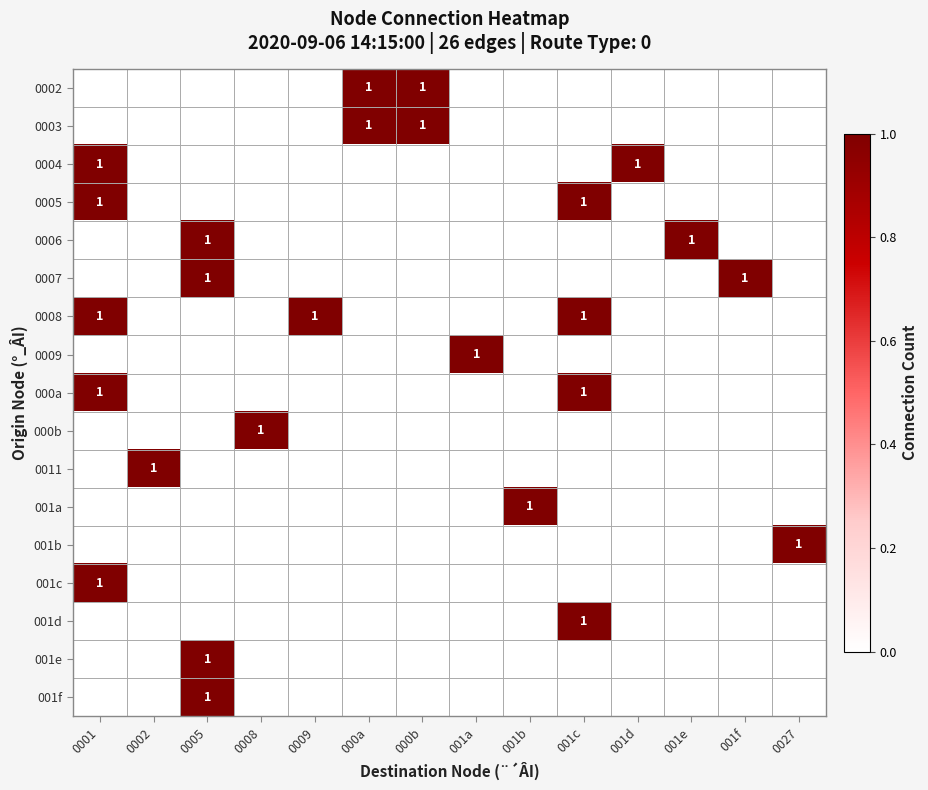

Rank the series by their maximum value, from lowest to highest.

0002, 0003, 0004, 0005, 0006, 0007, 0008, 0009, 000a, 000b, 0011, 001a, 001b, 001c, 001d, 001e, 001f